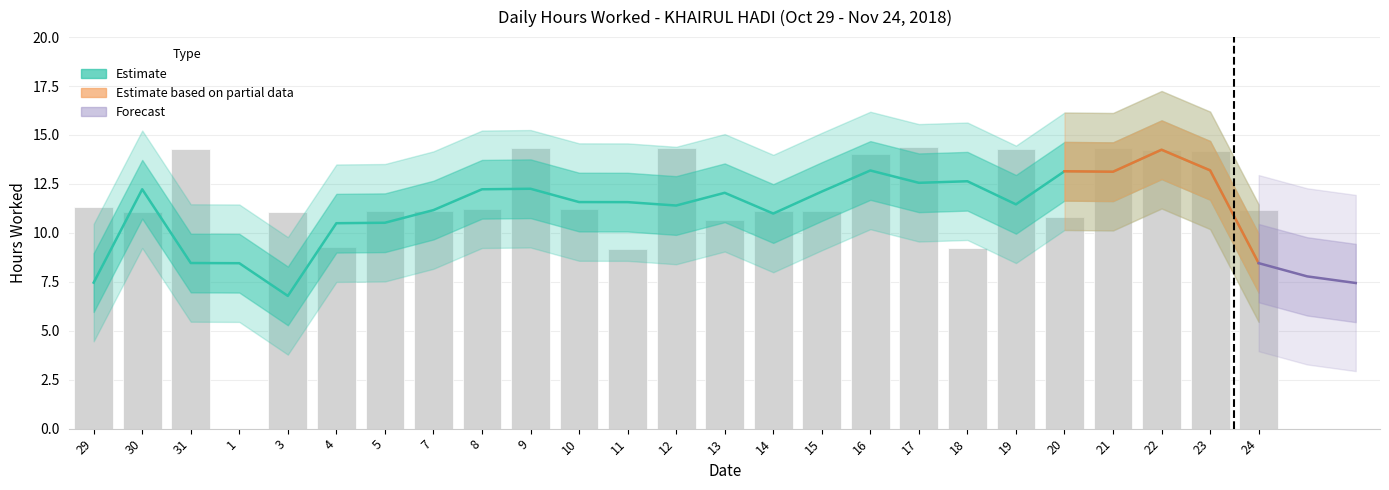

Where does the data first go above 11?

29